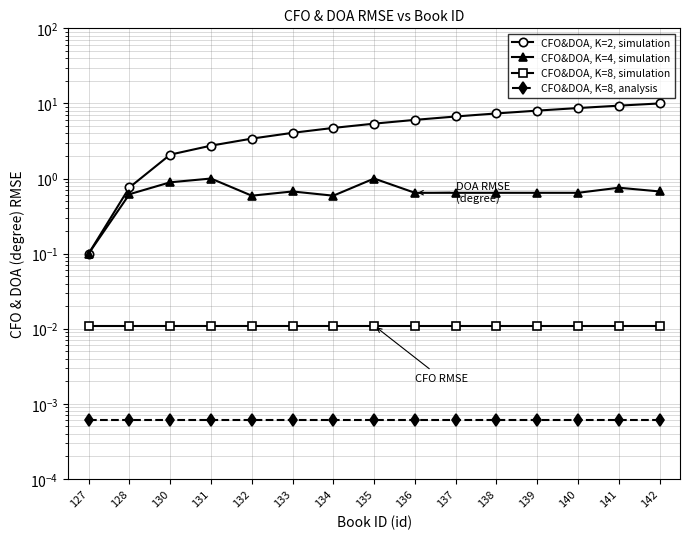

True or false: CFO&DOA, K=8, simulation and CFO&DOA, K=8, analysis intersect in this chart.

False